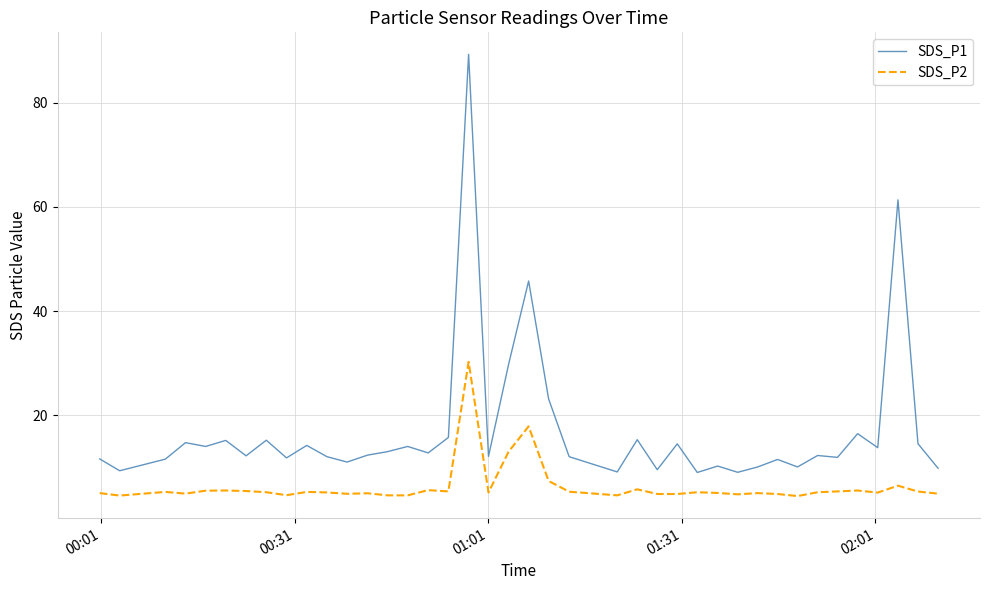

List the series in order of their overall mean, lowest first.

SDS_P2, SDS_P1